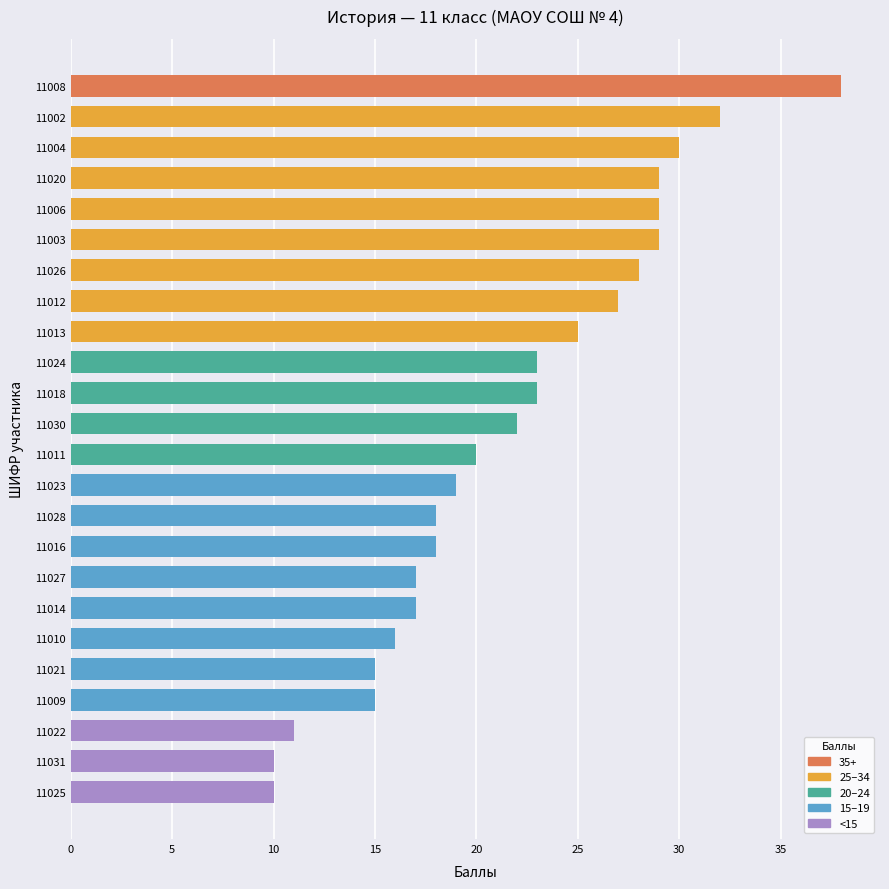

Reading bottom to top, transcribe all the data shown in this chart.

10	10	11	15	15	16	17	17	18	18	19	20	22	23	23	25	27	28	29	29	29	30	32	38